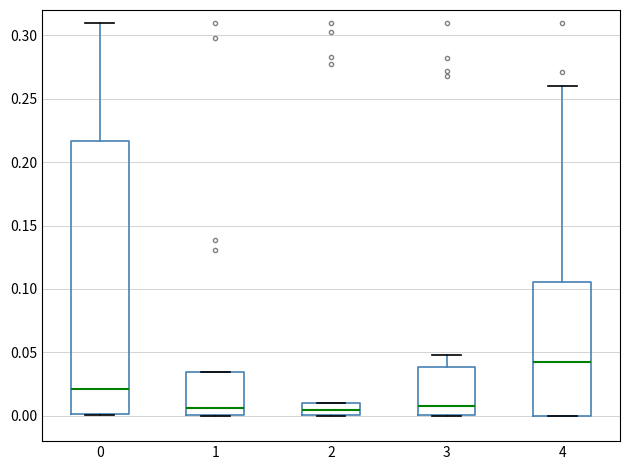

Where is the upper edge of the box at x = 2 on the y-axis? The values are not printed on the chart, so give them approximately, as read against the axis.

0.010